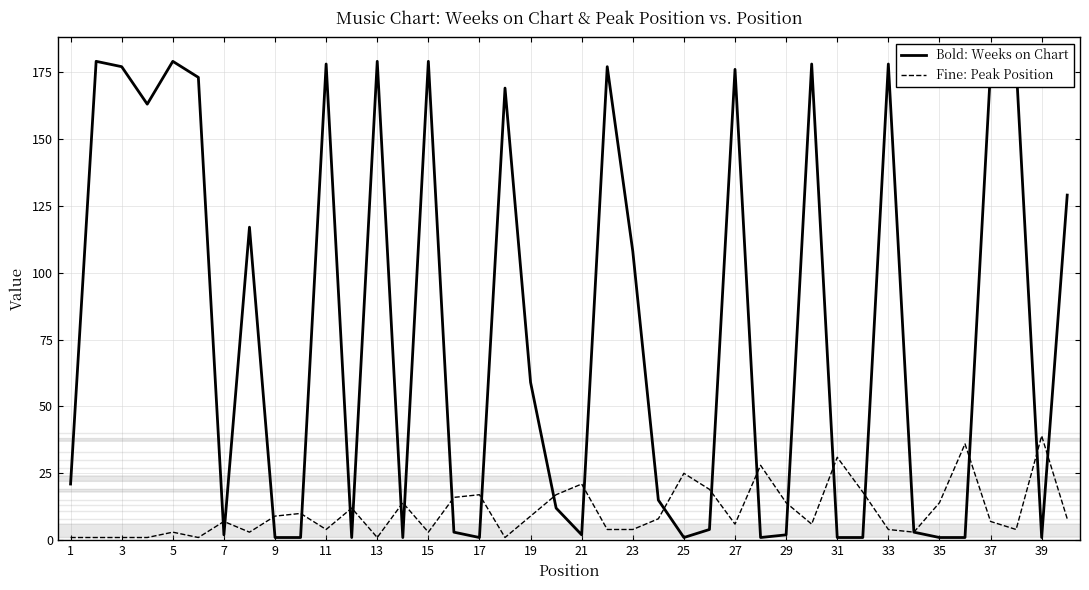

What is the greatest value displayed?

179